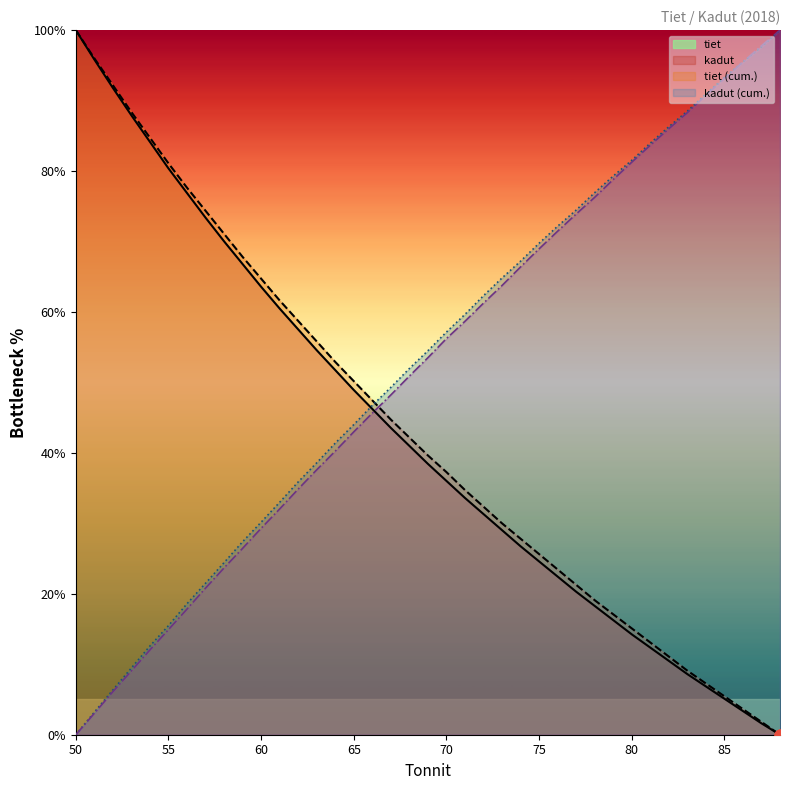

Which series contains the lowest Y value?

tiet